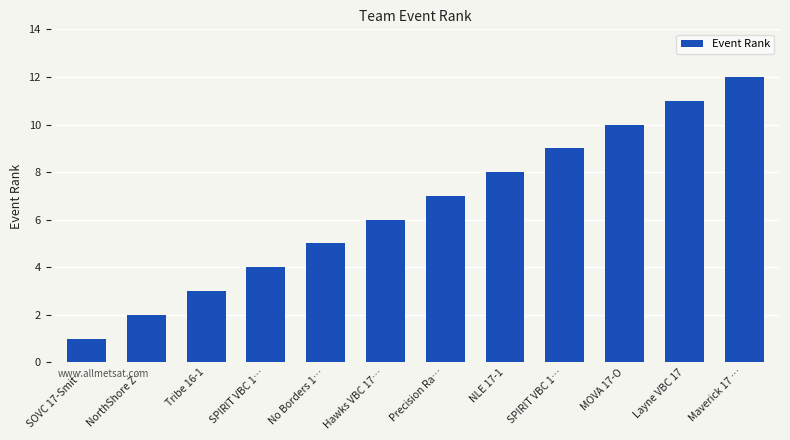

What is the difference between the maximum and minimum values?

11